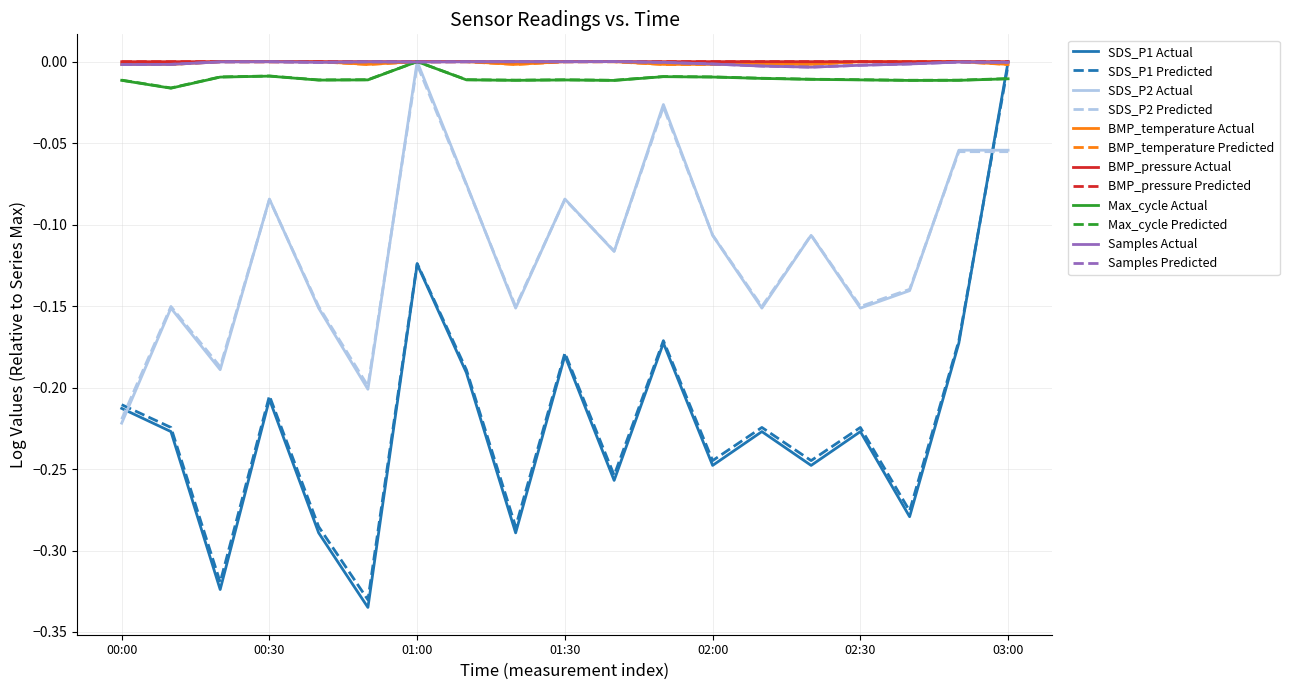

Which series has the largest range (max minus min)?

SDS_P1 Actual